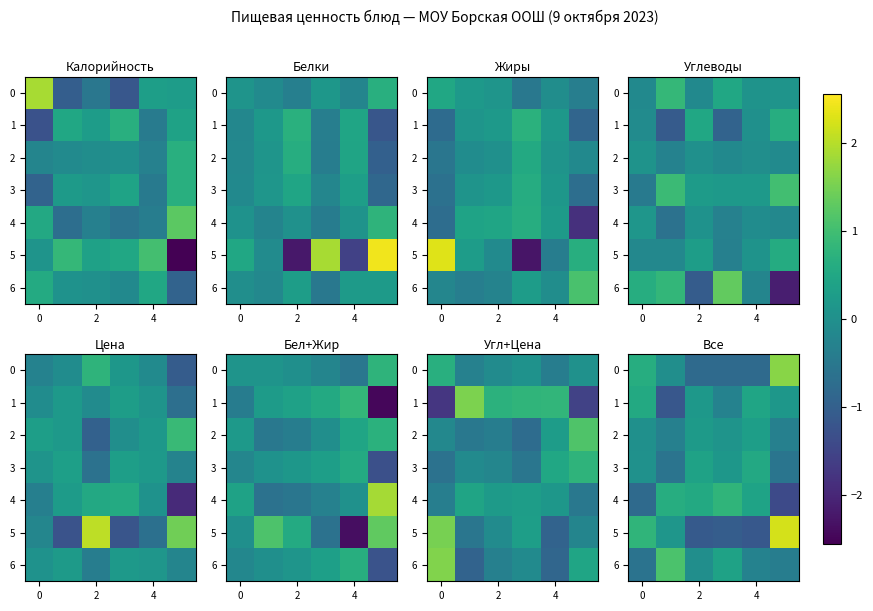

Count the number of data series in this chart.

7